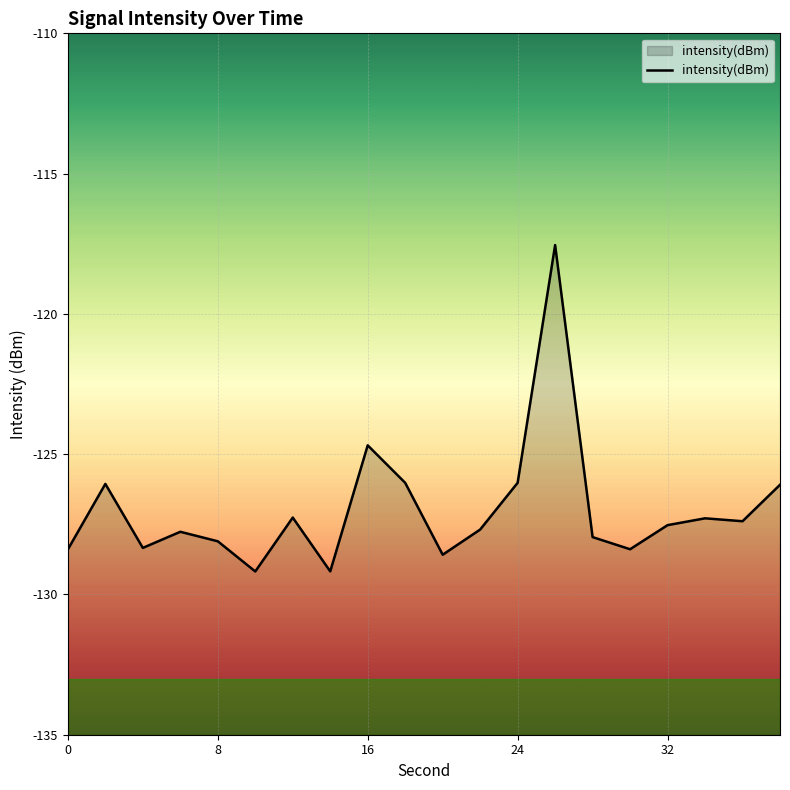

The chart shows a value of -34.2 at 0. True or false?

False